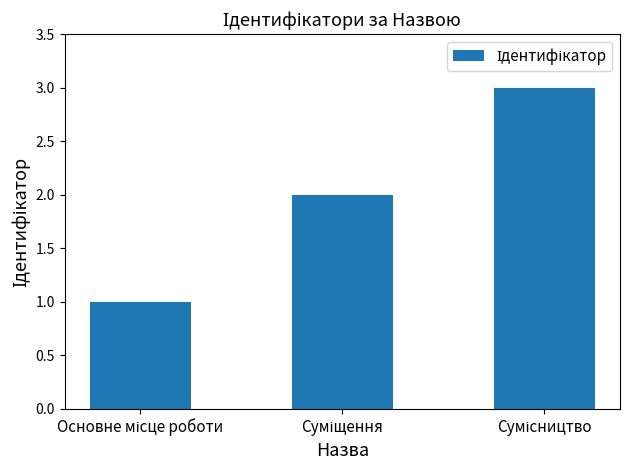

How many data points does each series have?

3